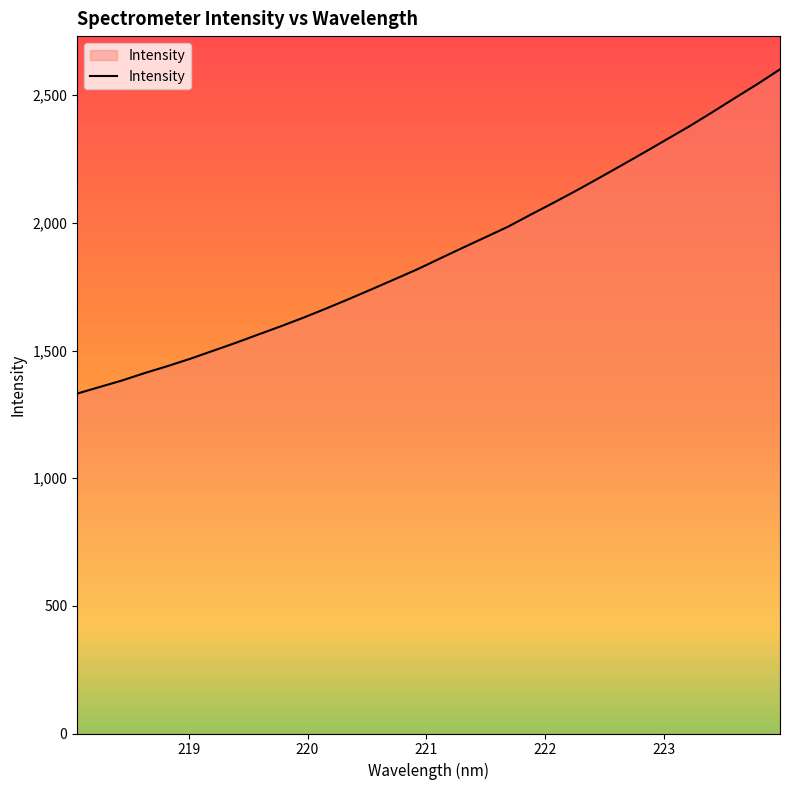

What is the minimum value shown in the chart?

1331.4